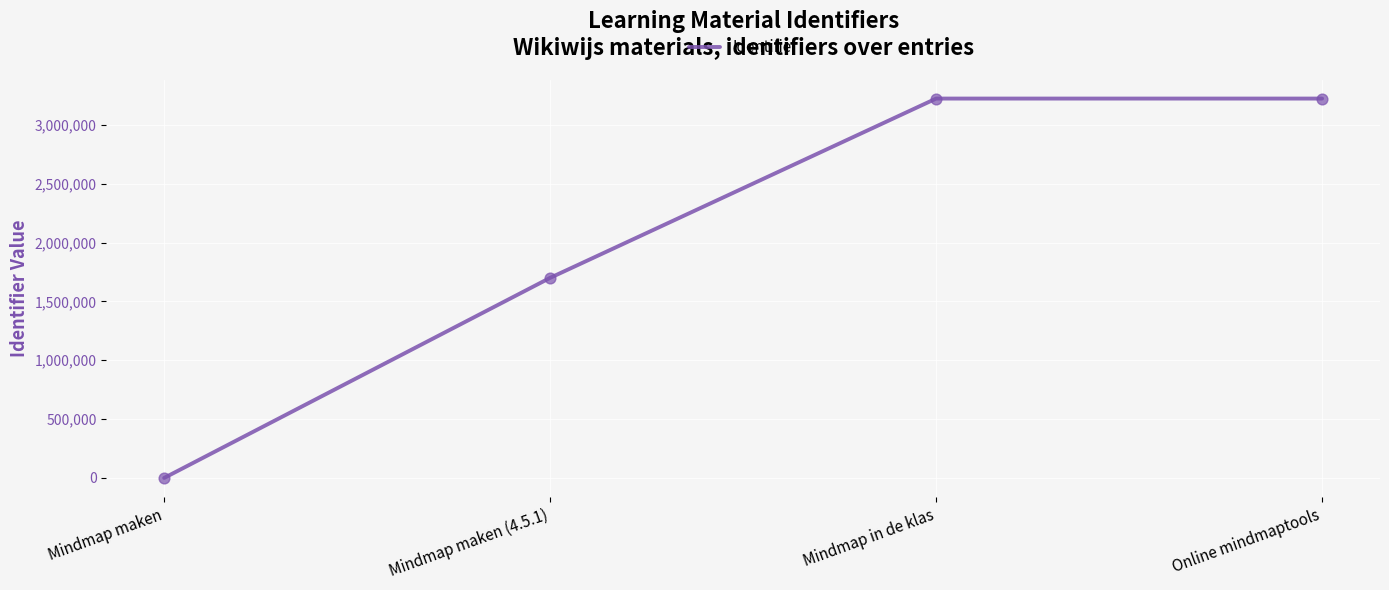

Approximately how many times larger is the value at Online mindmaptools compared to Mindmap in de klas?

1.0